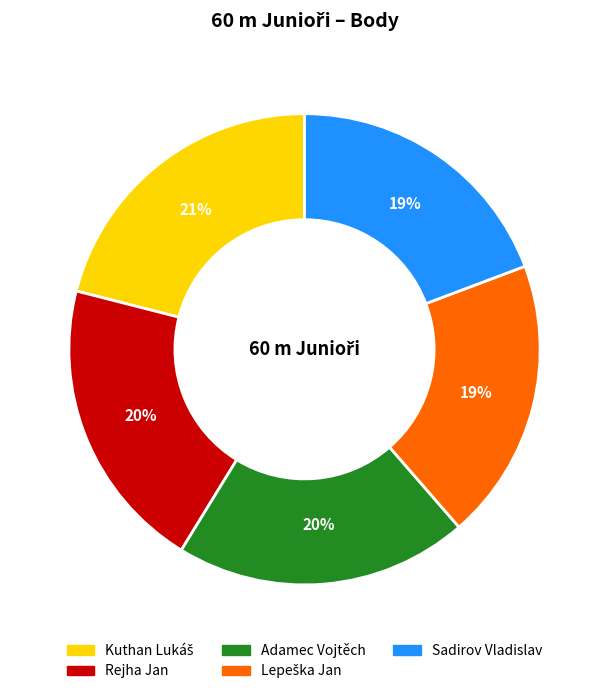

True or false: Rejha Jan accounts for 7% of the total.

False